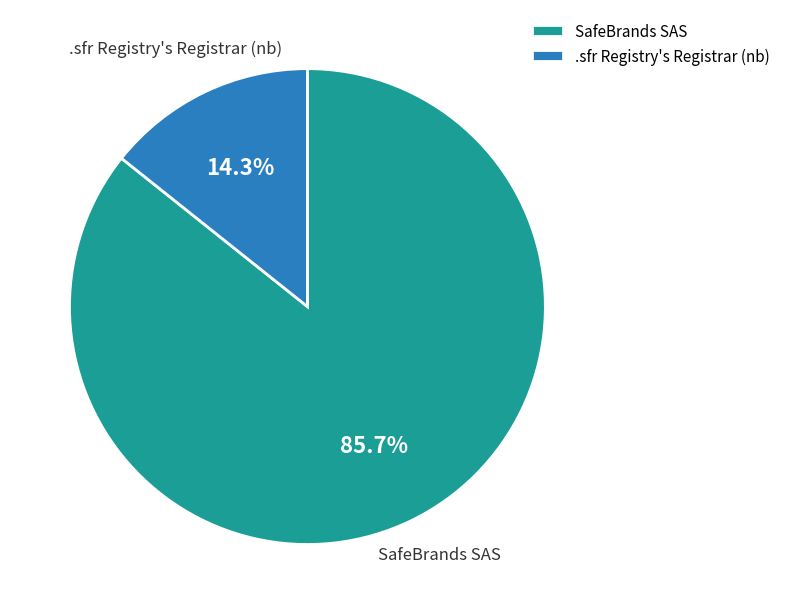

To the nearest percent, what is the average slice percentage?

50%